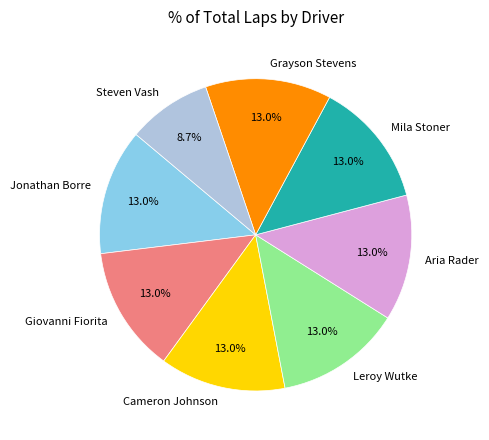

How many slices are in this pie chart?

8